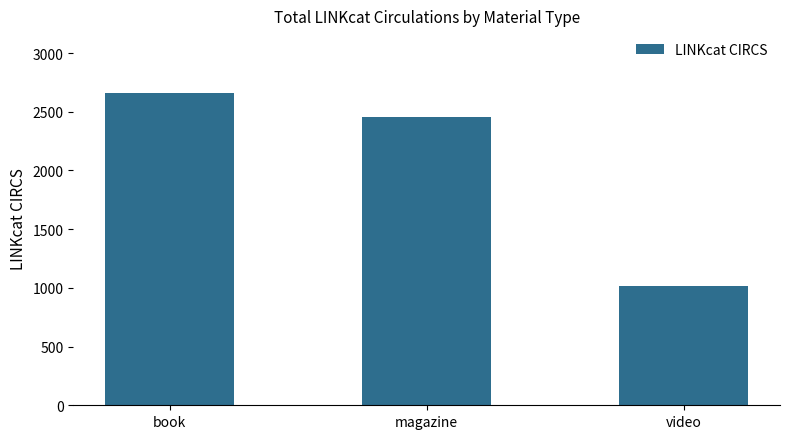

Reading left to right, what are all the values shown in this chart?

2661	2454	1016